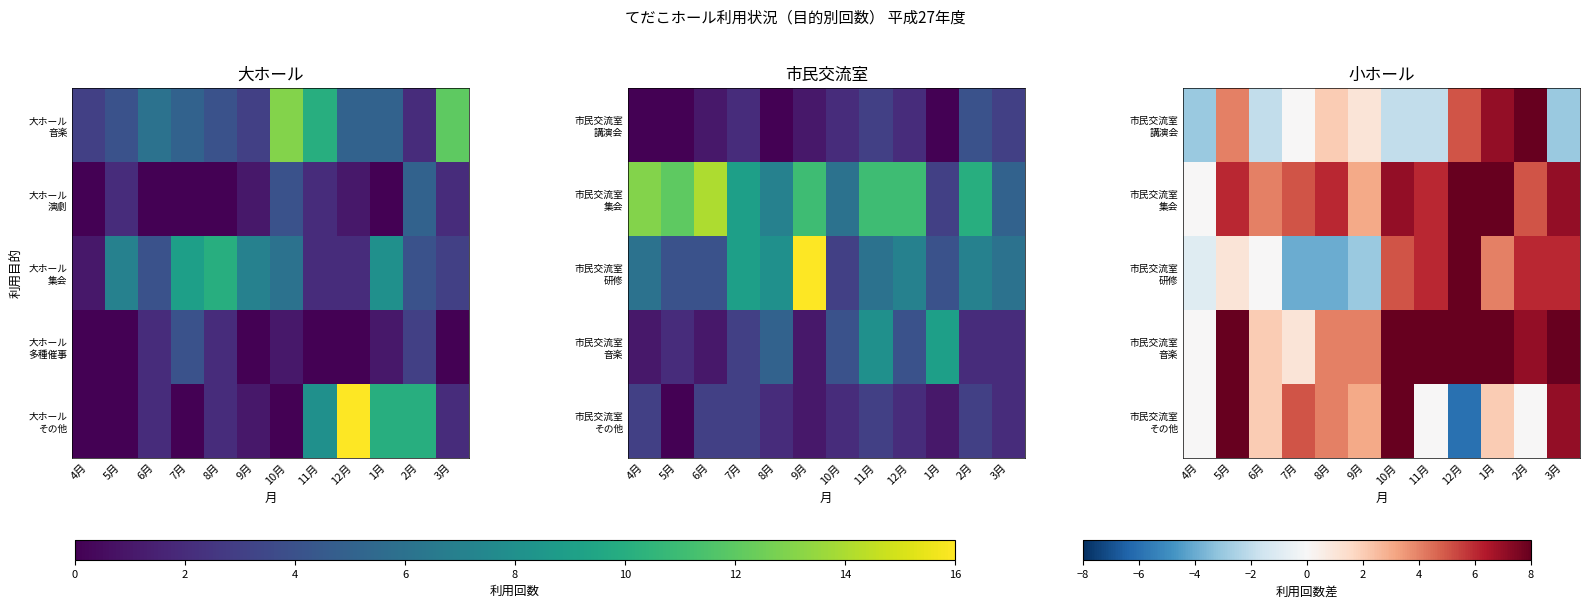

What is the total value across all series at 1月?

36